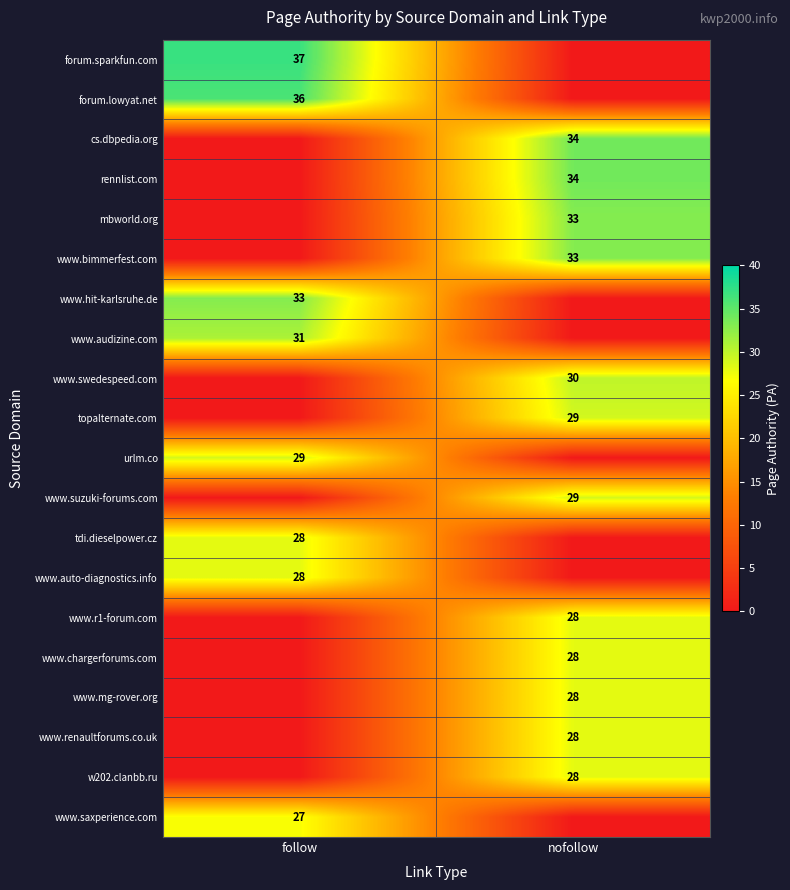

Which category has the lowest value across all series?

nofollow